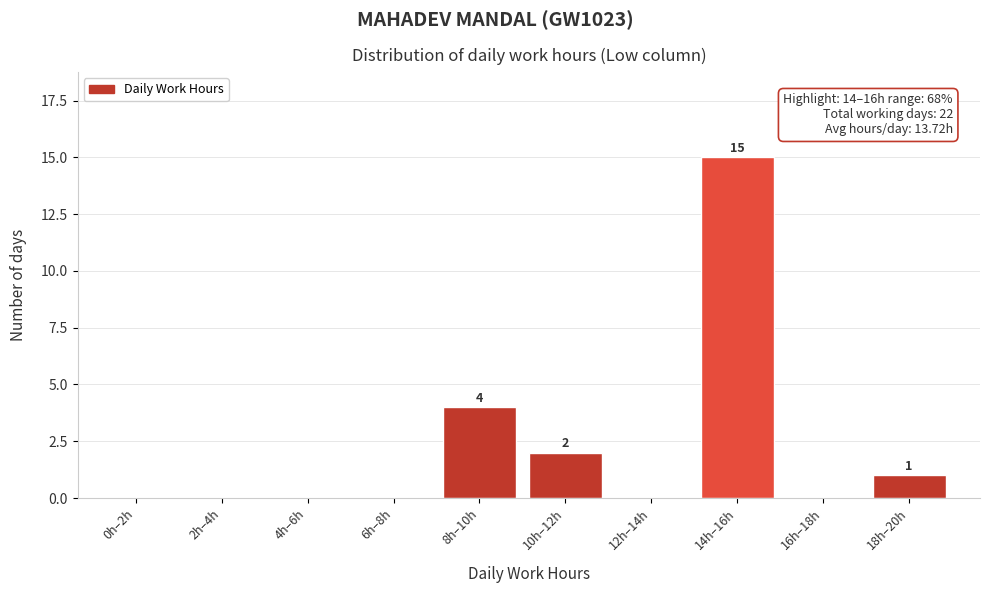

Reading left to right, list all the values displayed in this chart.

0h–2h=0	2h–4h=0	4h–6h=0	6h–8h=0	8h–10h=4	10h–12h=2	12h–14h=0	14h–16h=15	16h–18h=0	18h–20h=1